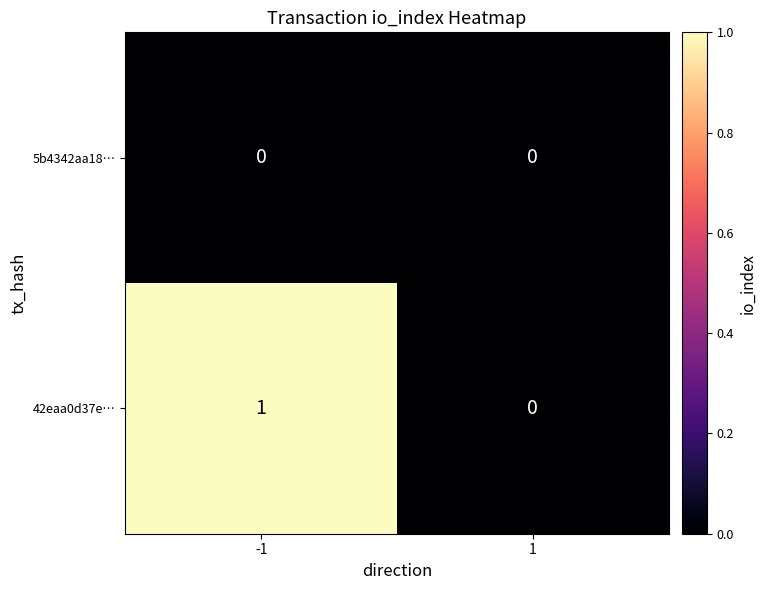

Which series has the largest total across all categories?

42eaa0d37e…